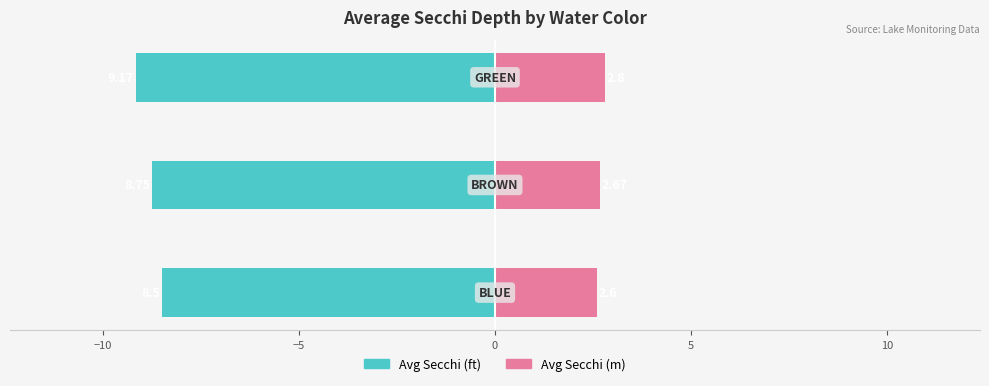

Count the number of data series in this chart.

2